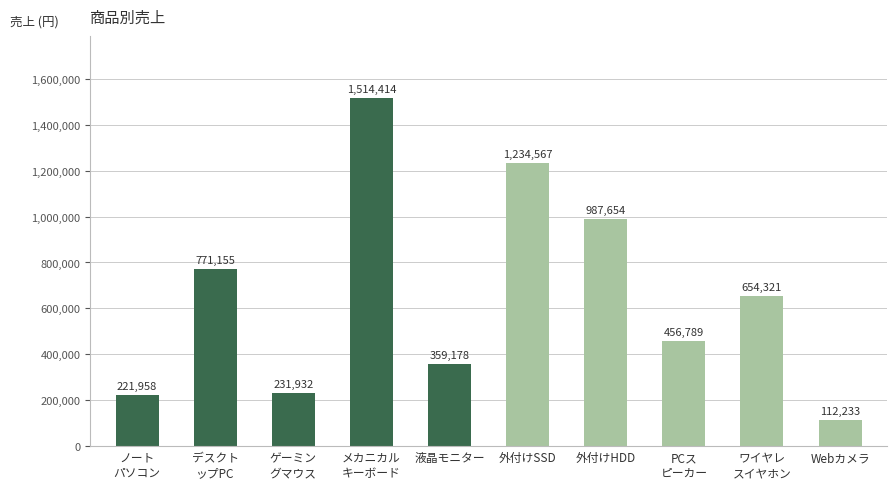

List the labels in order of value, largest first.

メカニカル
キーボード, 外付けSSD, 外付けHDD, デスクト
ップPC, ワイヤレ
スイヤホン, PCス
ピーカー, 液晶モニター, ゲーミン
グマウス, ノート
パソコン, Webカメラ